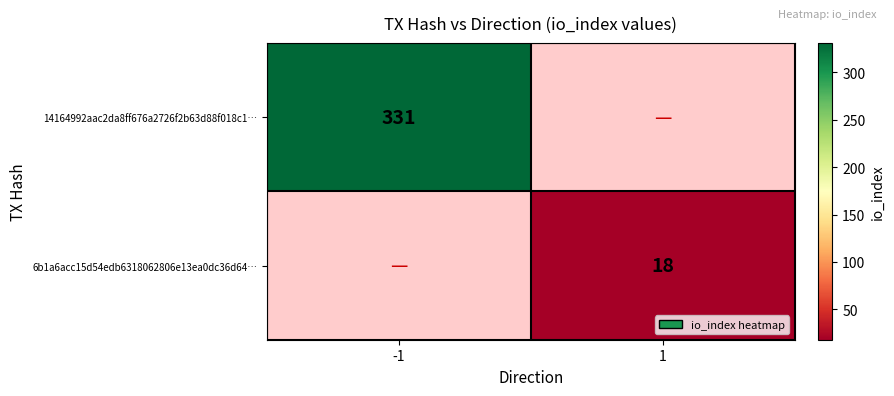

What is the minimum value shown in the chart?

18.0